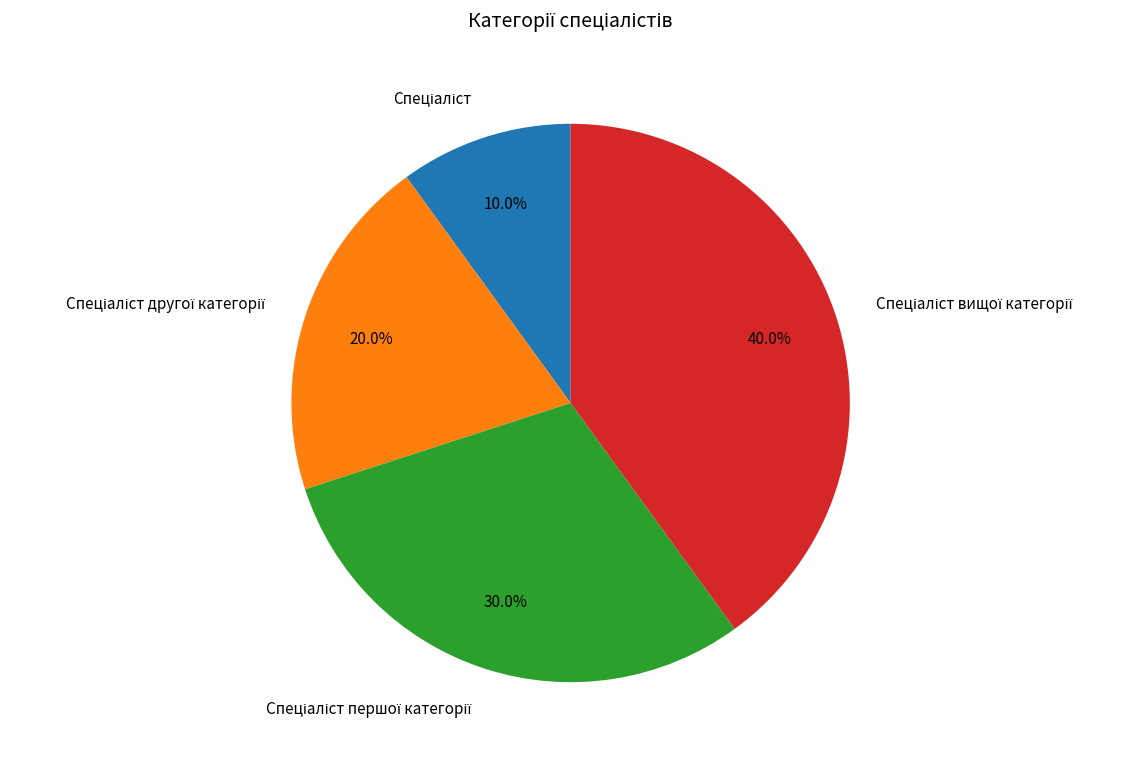

Is there a majority slice in this chart?

No